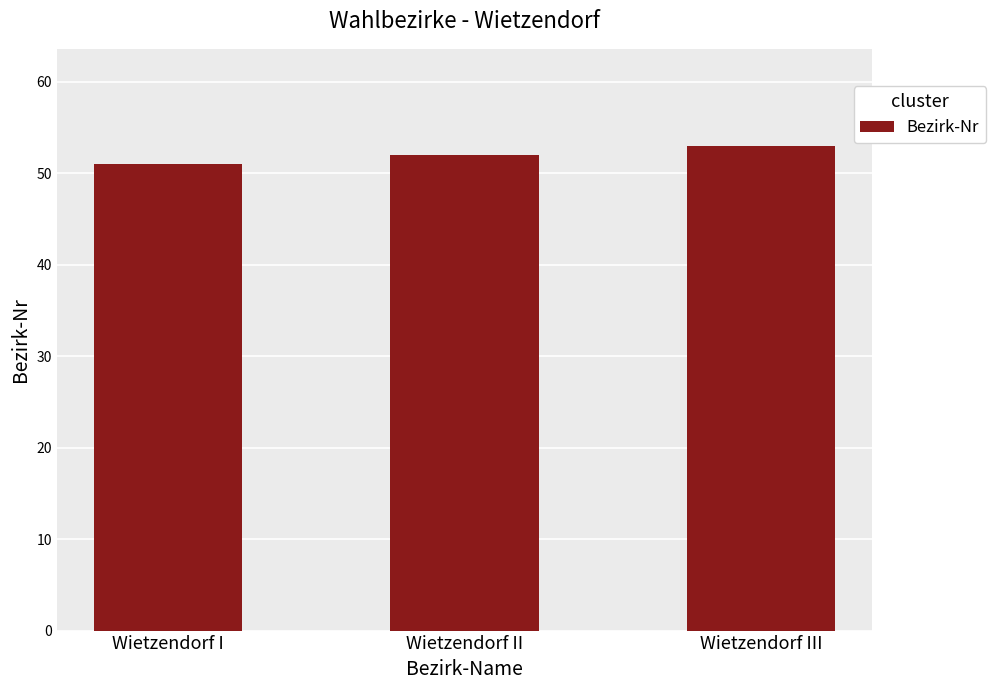

Reading left to right, extract all data points from this chart.

Wietzendorf I=51	Wietzendorf II=52	Wietzendorf III=53